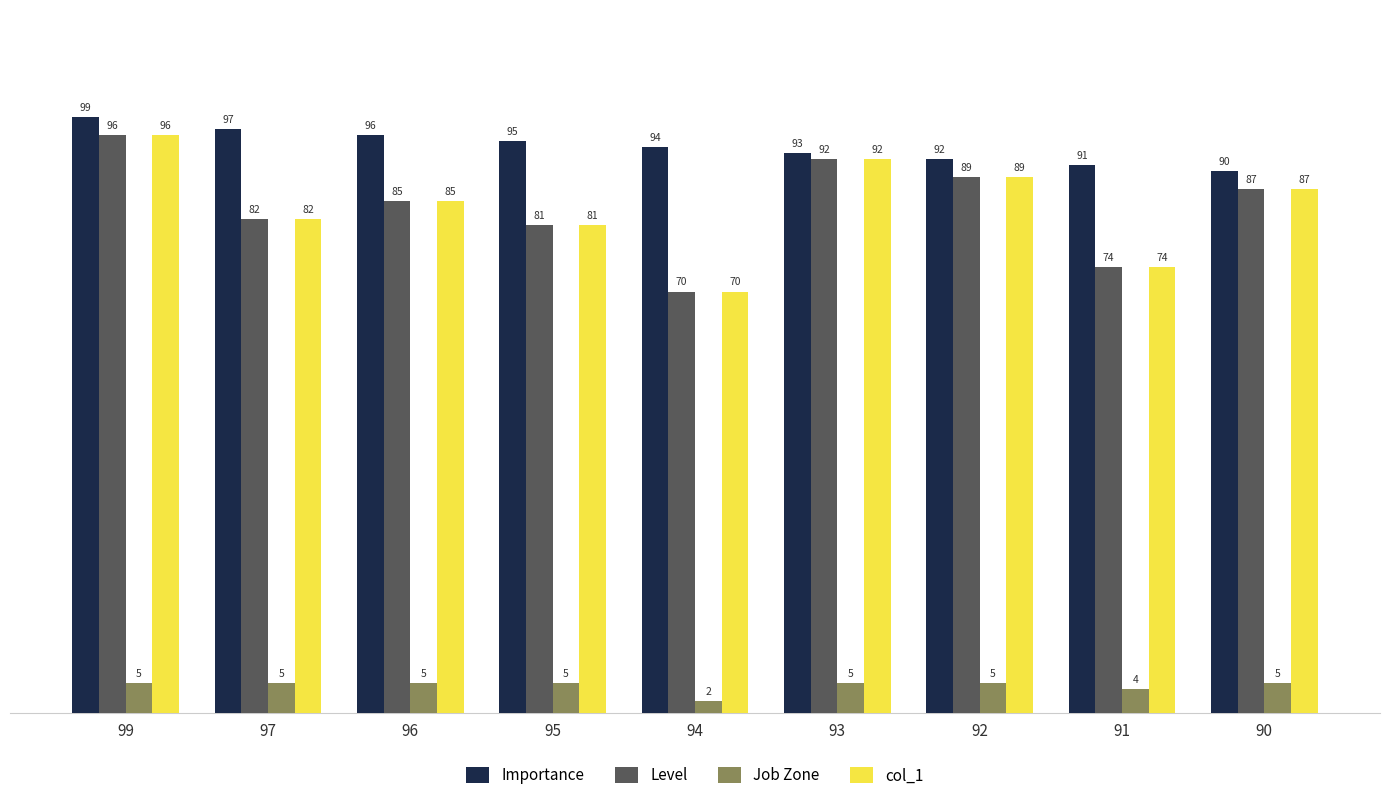

How many values in the Level series are below 85?

4